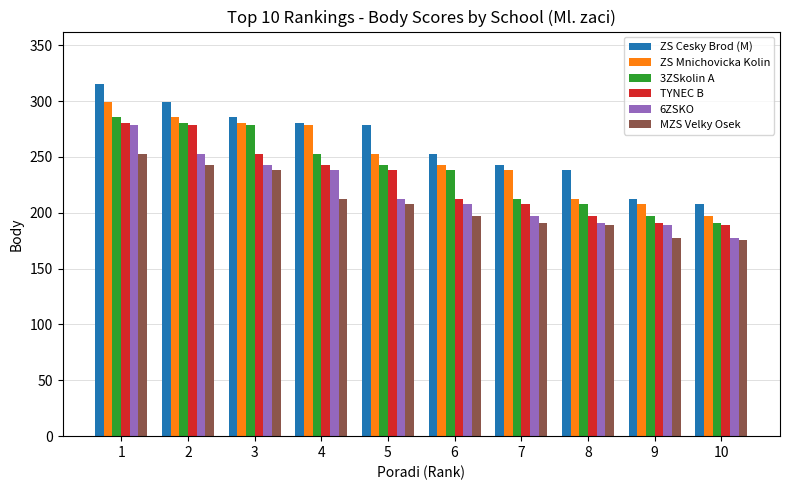

What are all the series names shown in the legend?

ZS Cesky Brod (M), ZS Mnichovicka Kolin, 3ZSkolin A, TYNEC B, 6ZSKO, MZS Velky Osek